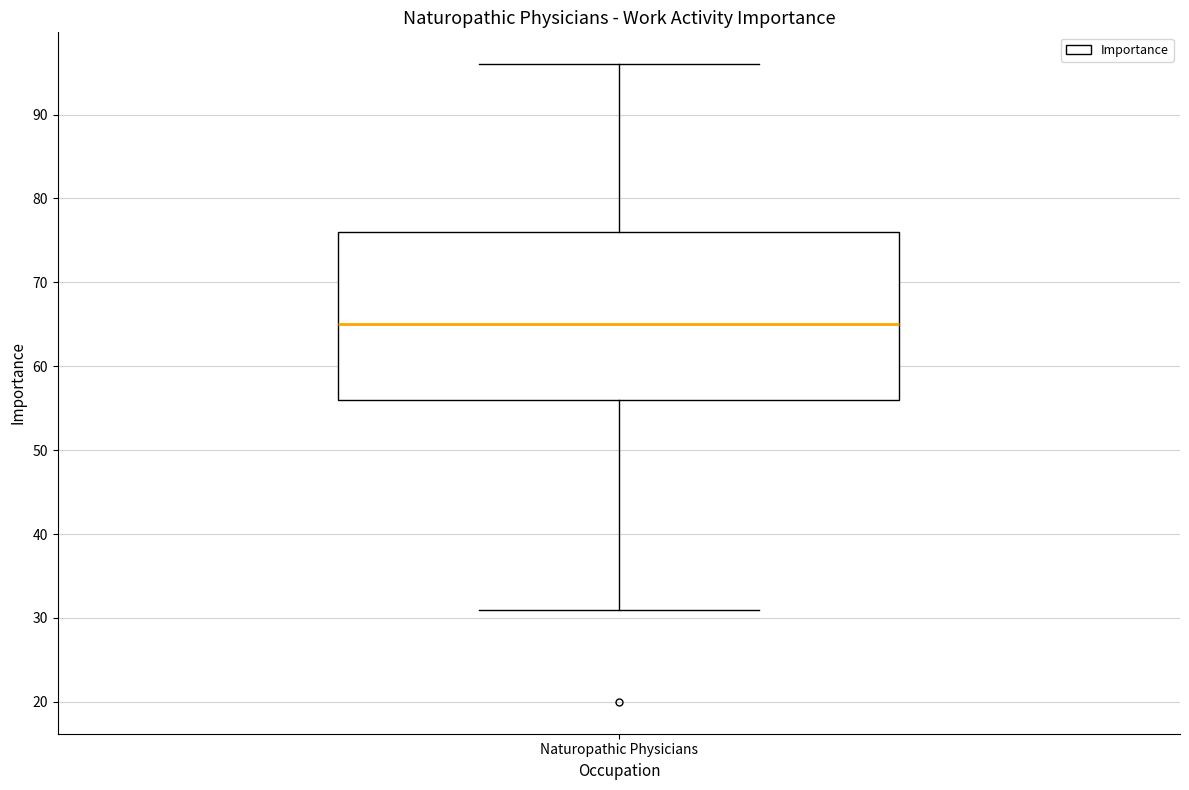

Read this box plot against the y-axis: the position of the median line, the range covered by the box, and the ends of both whiskers. The values are not printed on the chart, so give them approximately, as read against the axis.

median 65, box 56 to 76, whiskers 31 to 96